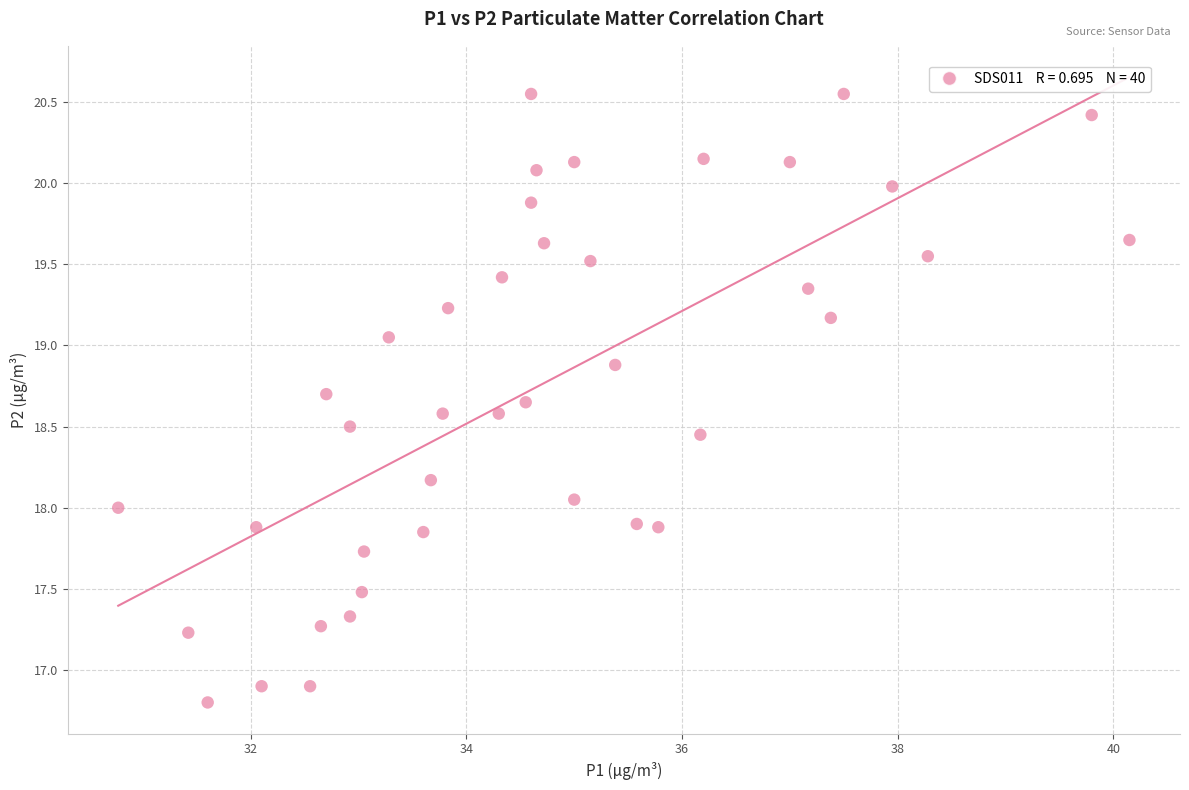

What is the range of X values (max minus min)?

9.4